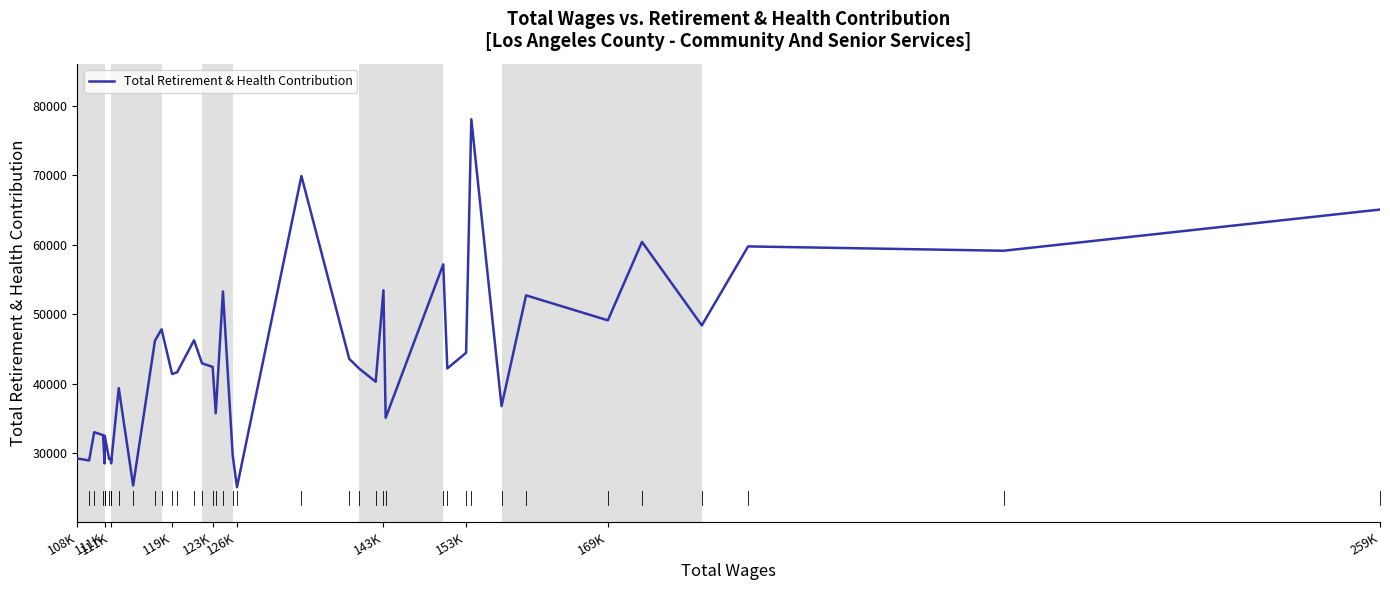

What is the smallest value displayed?

25085